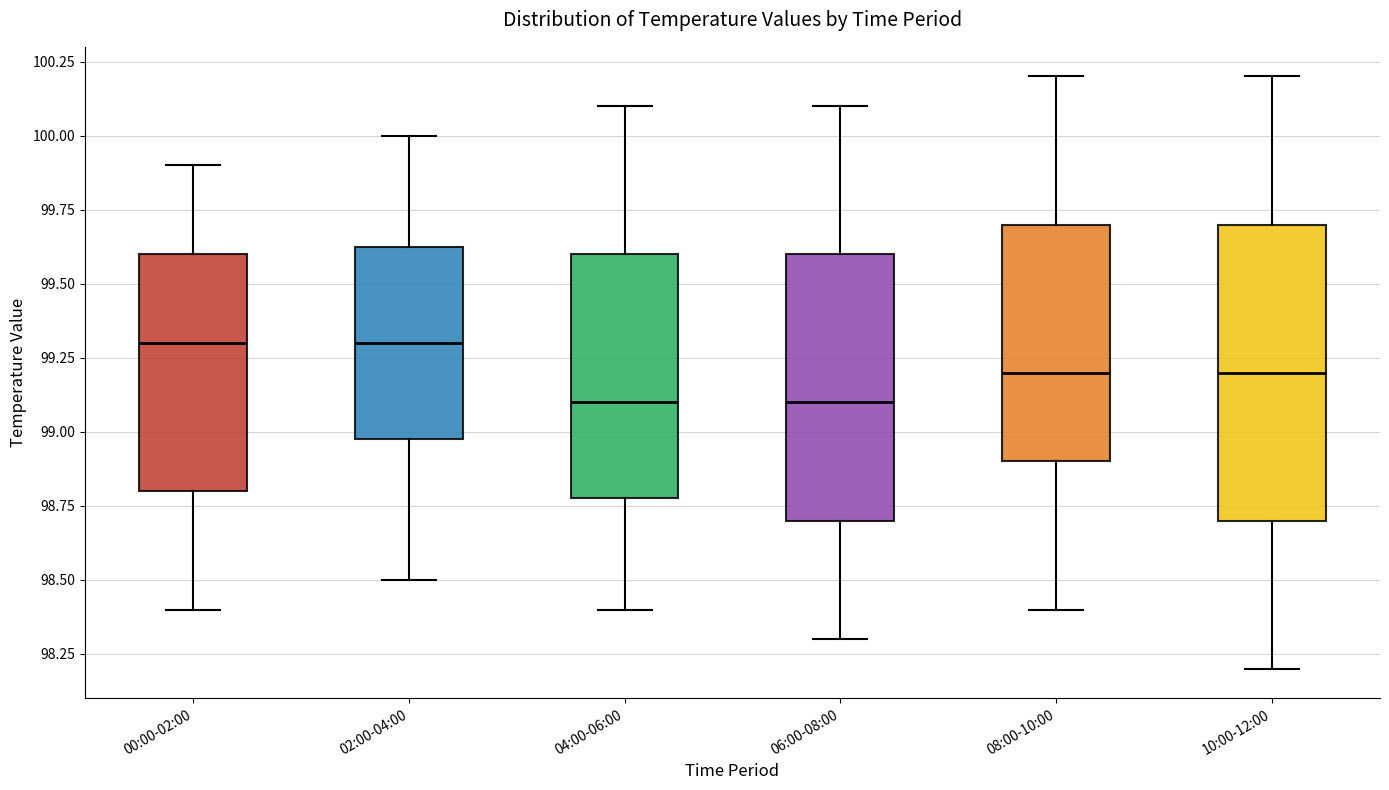

Comparing the boxes themselves (not the whiskers), which one is the tallest?

10:00-12:00